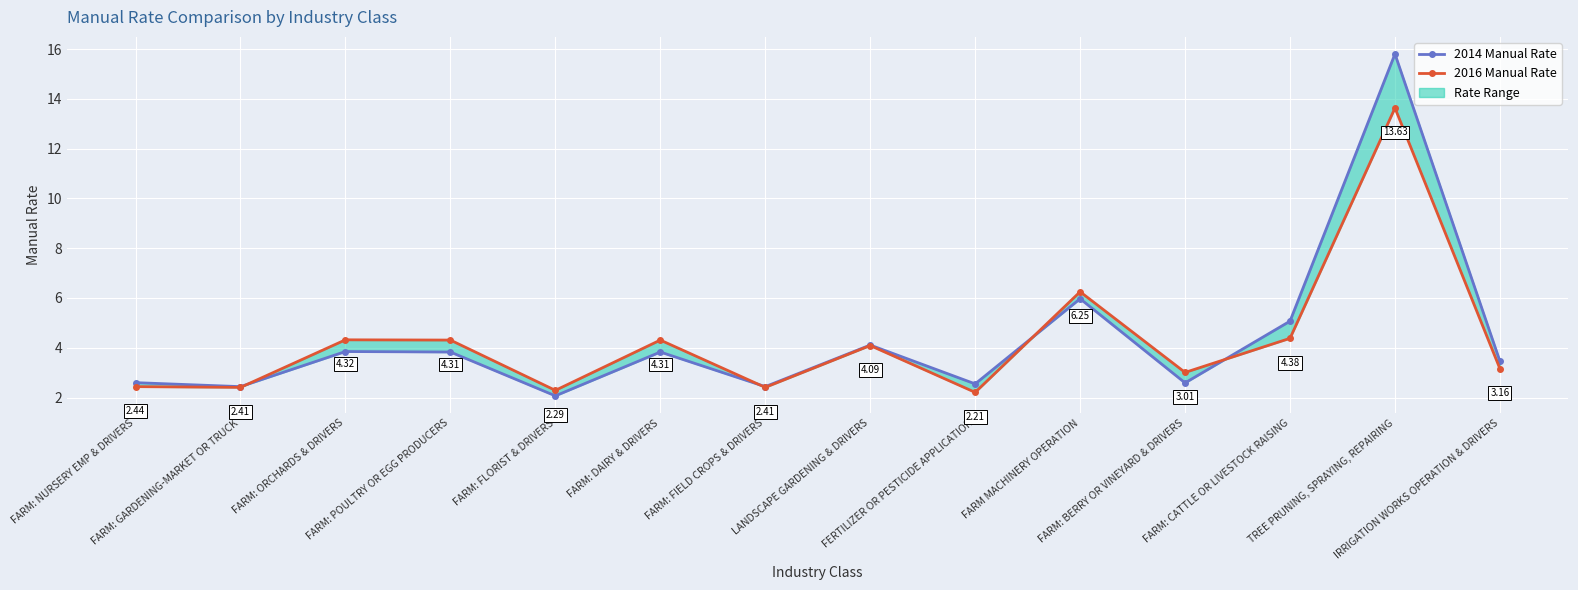

What is the difference between the maximum and minimum values in the 2014 Manual Rate series?

13.7